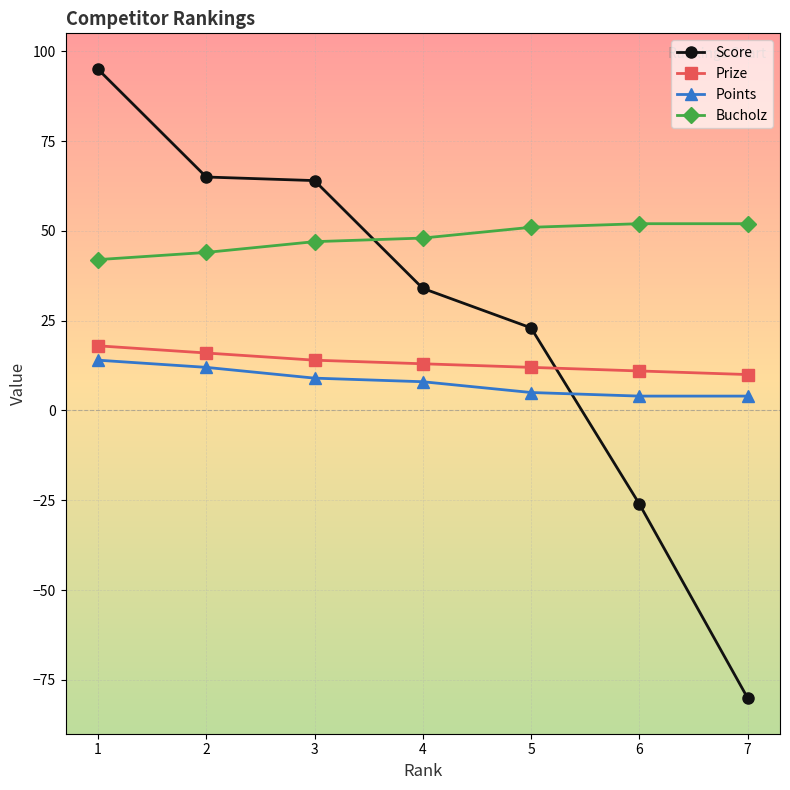

What is the total value across all series at 6?

41